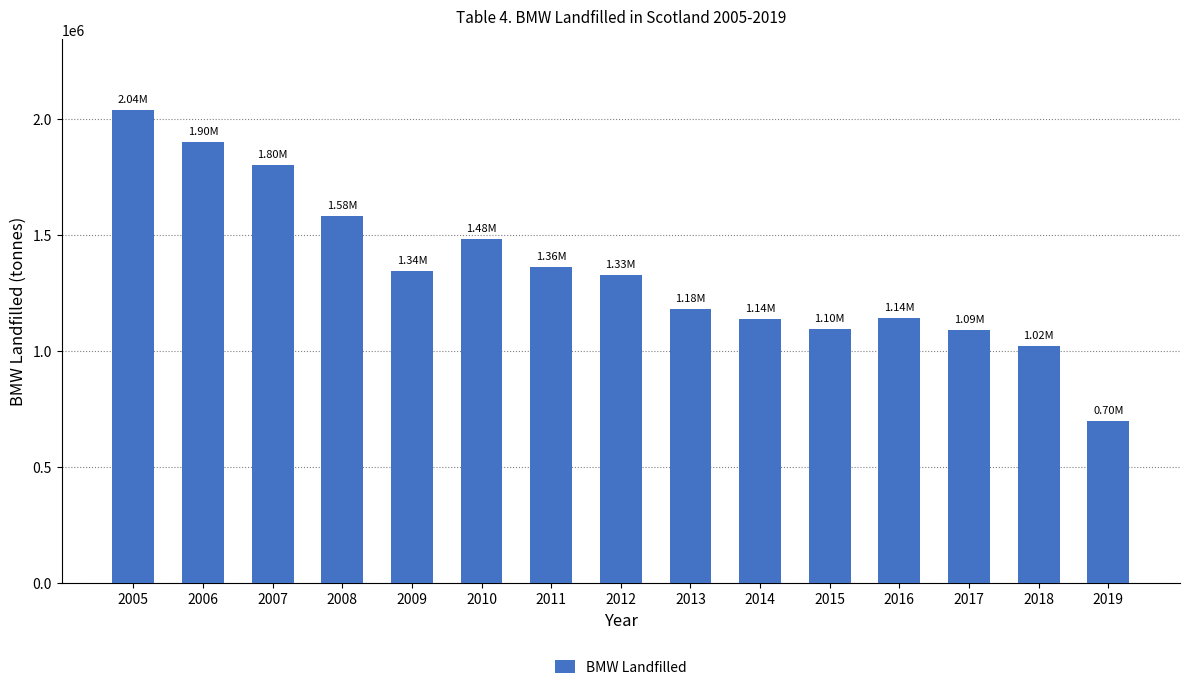

The chart shows a value of 1621311.0 at 2018. True or false?

False